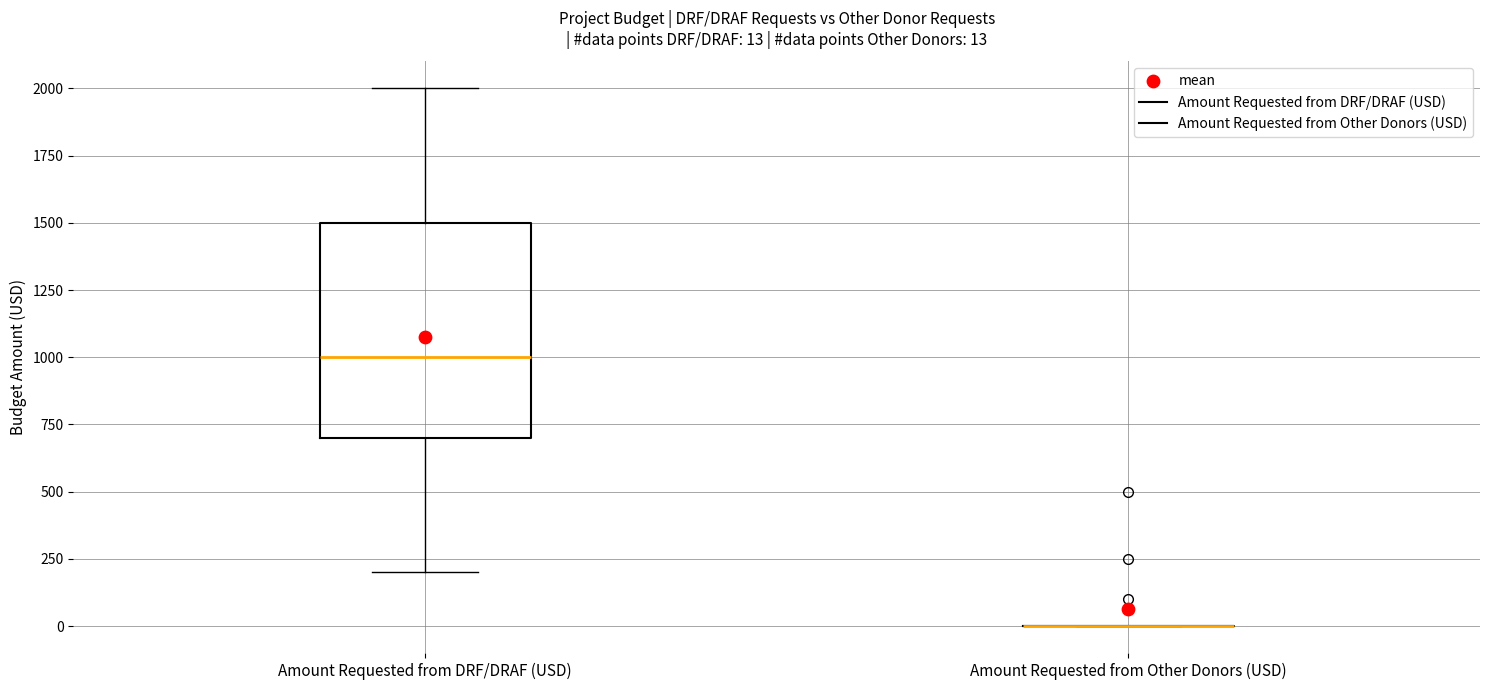

Which box is the tallest, from its lower edge to its upper edge?

Amount Requested from DRF/DRAF (USD)